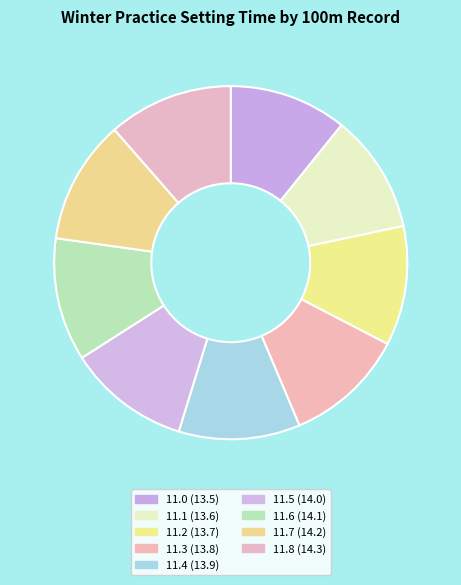

The 11.5 slice represents 11% of the pie. True or false?

True